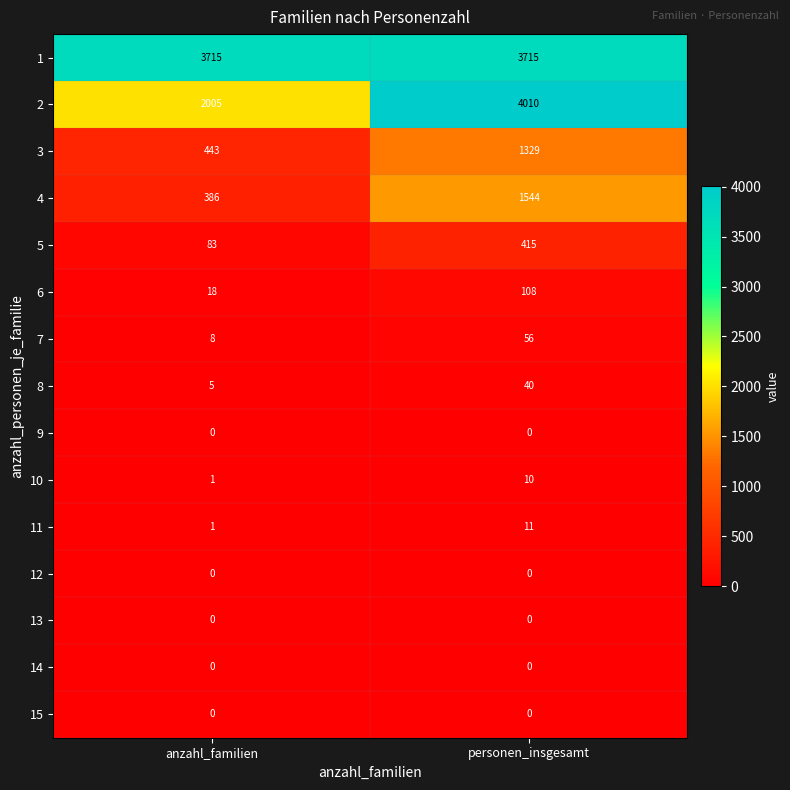

Reading left to right, extract all data points from this chart.

1: 3715	3715
2: 2005	4010
3: 443	1329
4: 386	1544
5: 83	415
6: 18	108
7: 8	56
8: 5	40
9: 0	0
10: 1	10
11: 1	11
12: 0	0
13: 0	0
14: 0	0
15: 0	0